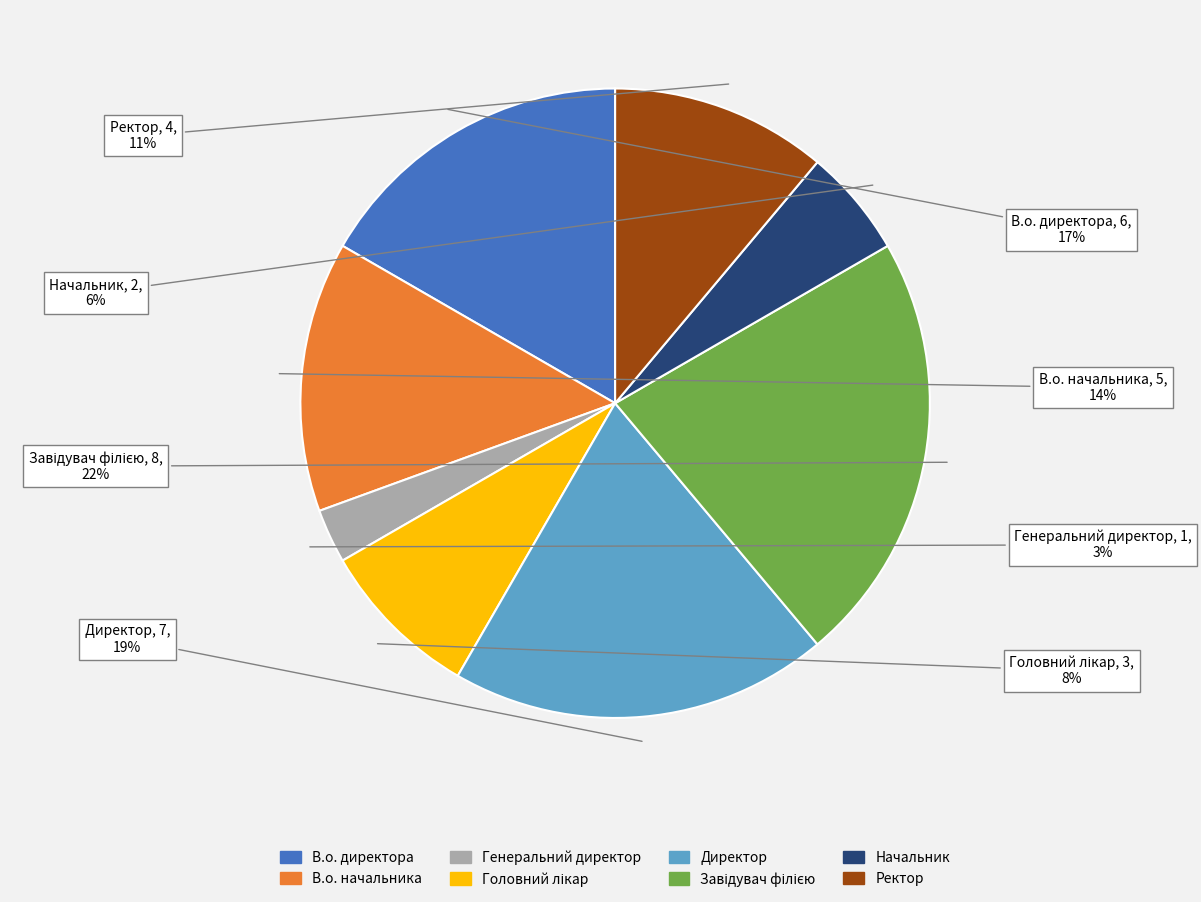

True or false: Директор accounts for 33% of the total.

False